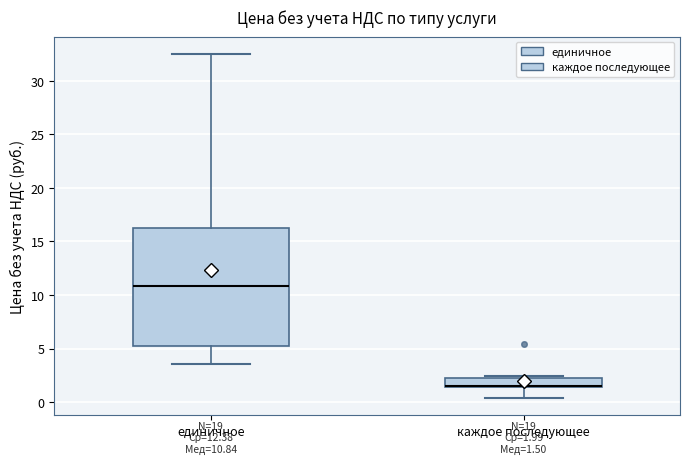

Comparing the boxes themselves (not the whiskers), which one is the tallest?

единичное